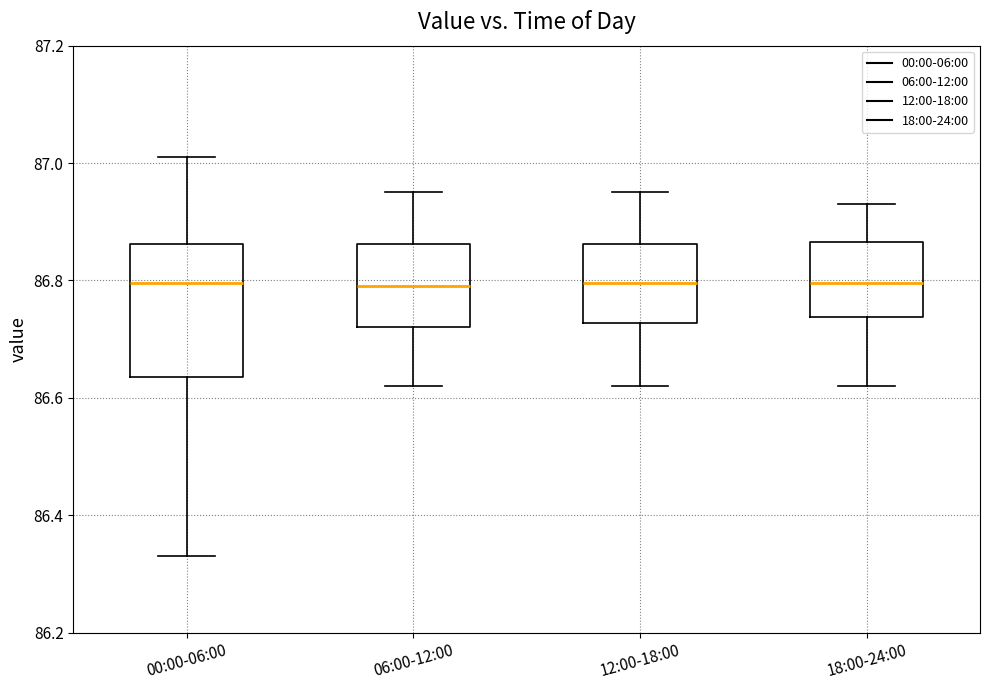

Reading left to right, read every box against the y-axis: the position of its median line, the range the box covers, and the ends of its whiskers. The values are not printed on the chart, so give them approximately, as read against the axis.

00:00-06:00: median 86.80, box 86.64 to 86.86, whiskers 86.34 to 87.02
06:00-12:00: median 86.80, box 86.72 to 86.86, whiskers 86.62 to 86.96
12:00-18:00: median 86.80, box 86.72 to 86.86, whiskers 86.62 to 86.96
18:00-24:00: median 86.80, box 86.74 to 86.86, whiskers 86.62 to 86.94